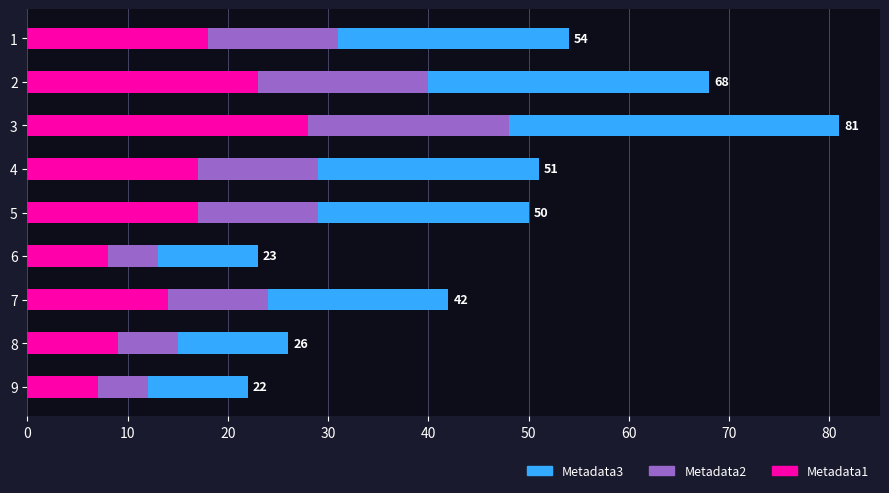

The Metadata1 series shows 14 at 7. True or false?

True